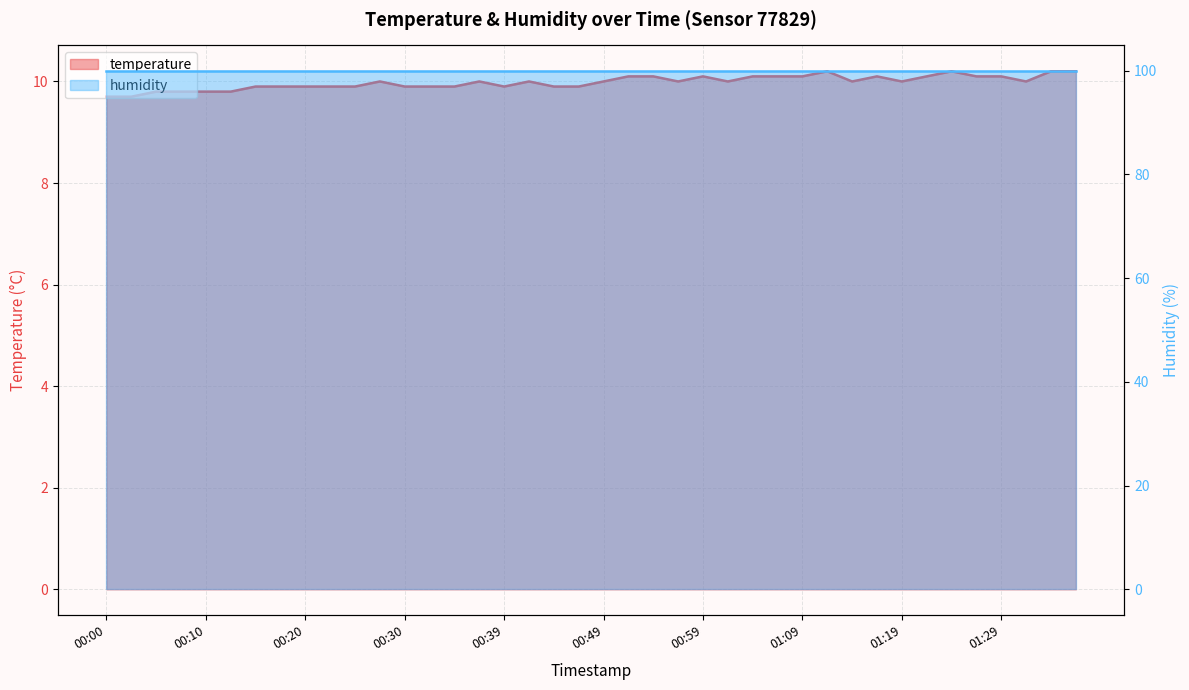

What is the sum of the values at 01:06 and 00:03?

19.8